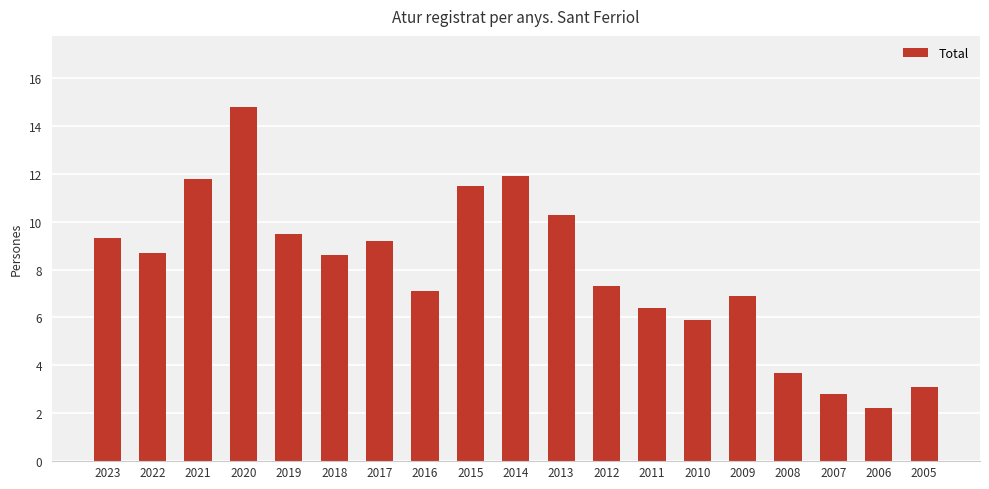

What is the sum of all values?

151.0